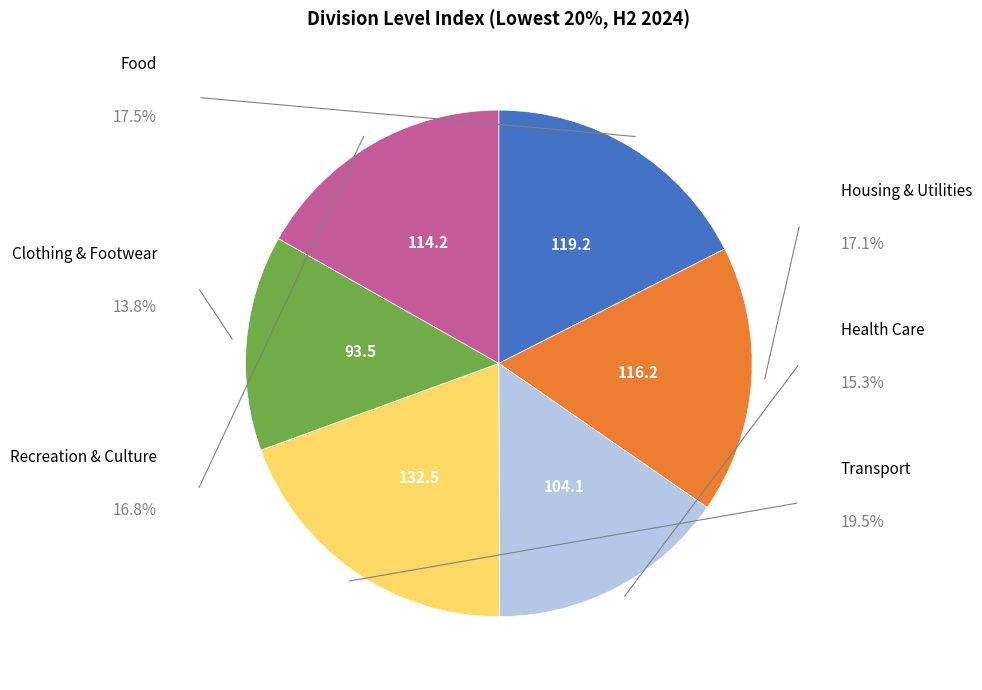

Count the number of slices in the pie.

6